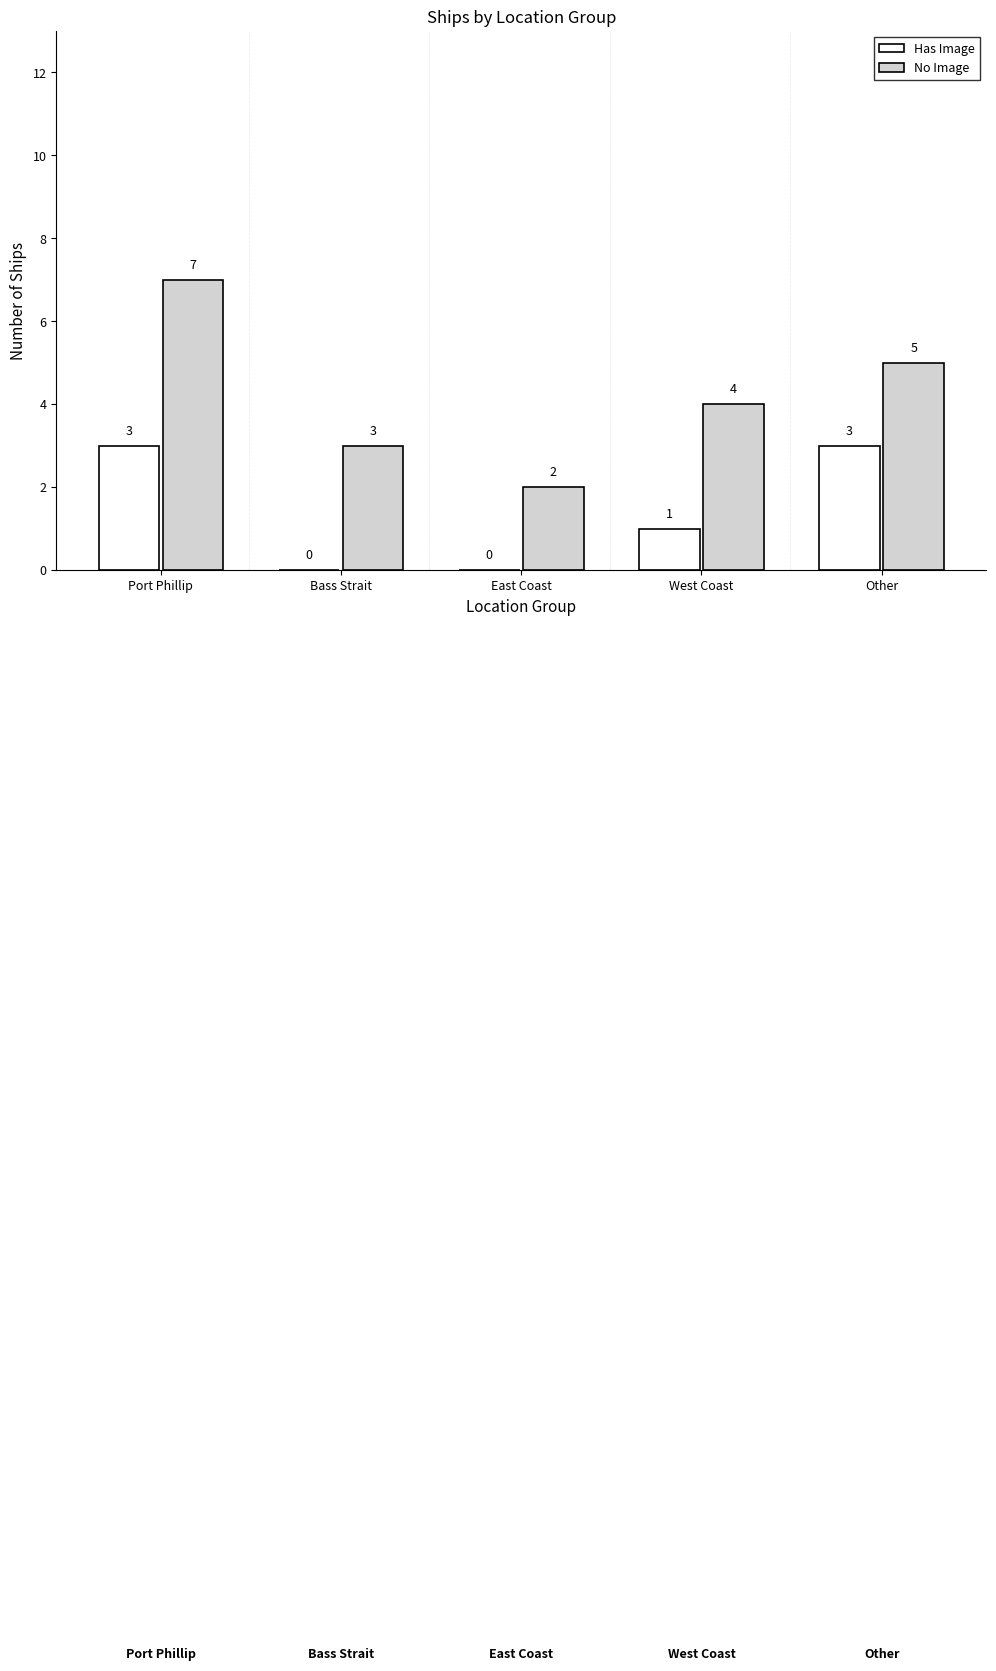

Which has a higher value, 2 or 4?

4